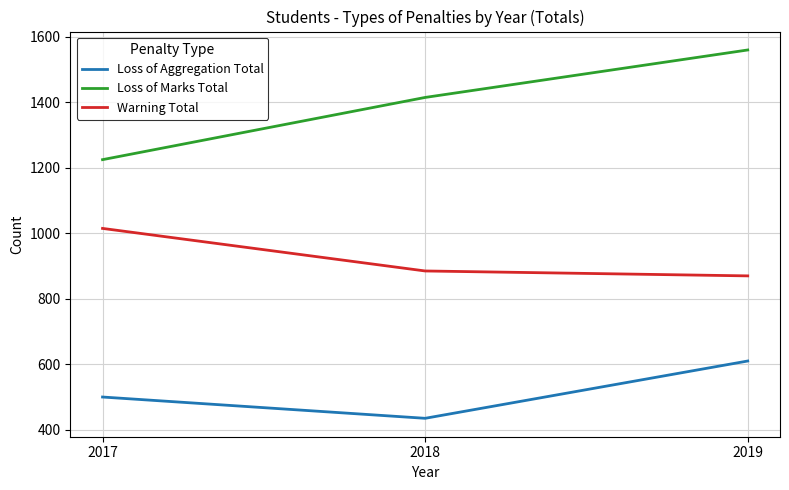

List the series in order of their peak value, highest first.

Loss of Marks Total, Warning Total, Loss of Aggregation Total